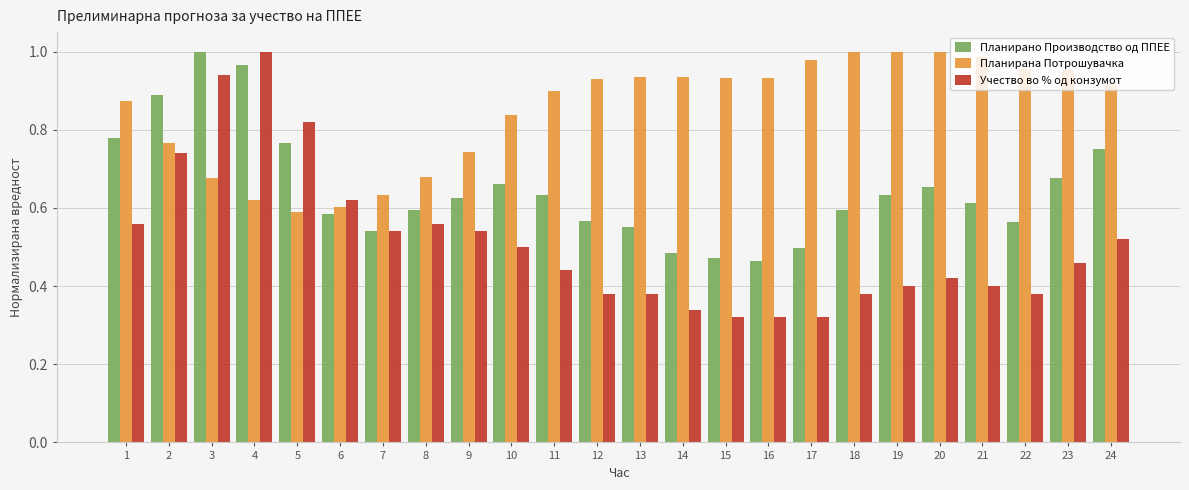

Is it true that Планирана Потрошувачка equals 1.0 at 22?

True